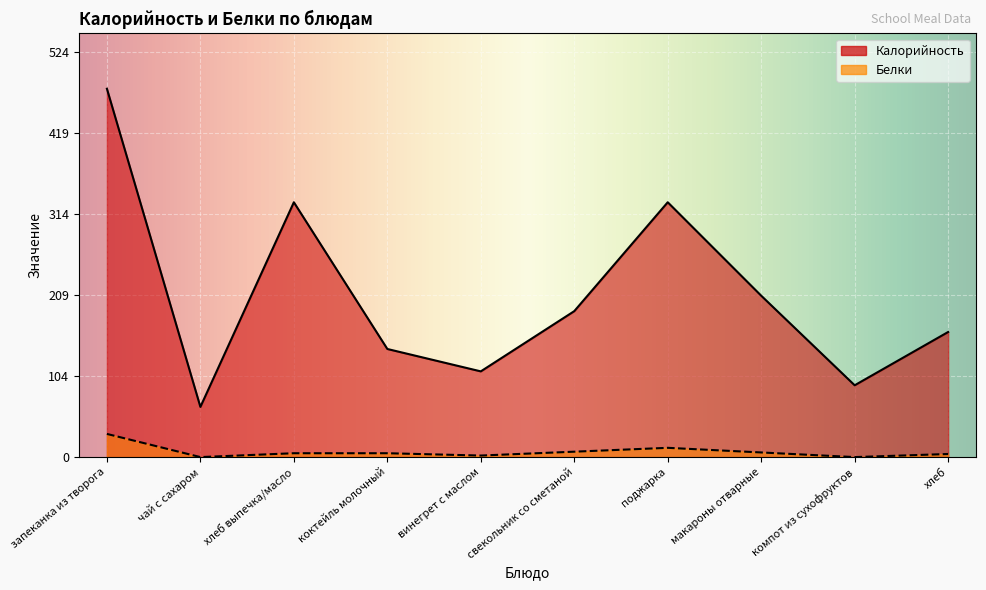

Is it true that Калорийность equals 162 at хлеб?

True